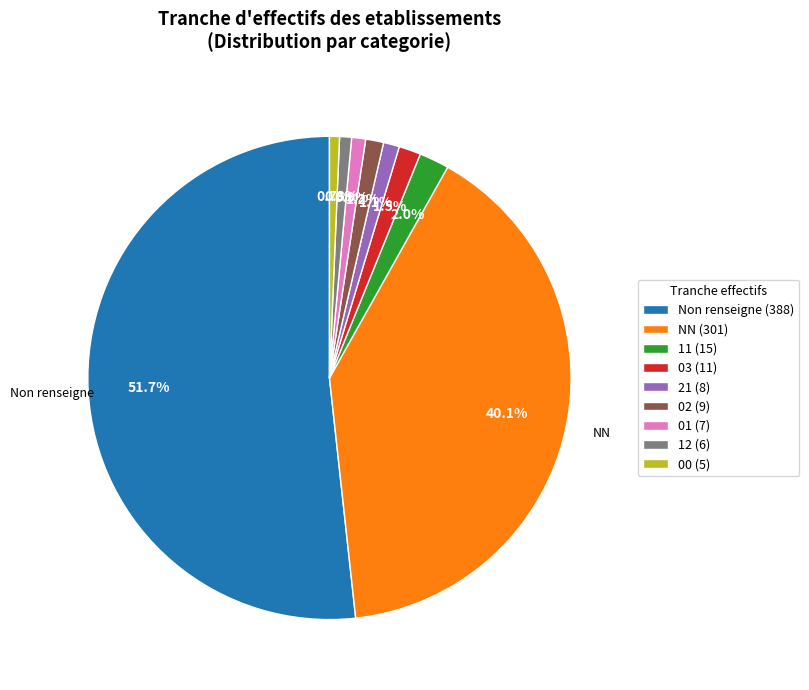

Which slice is the largest?

Non renseigne (388)